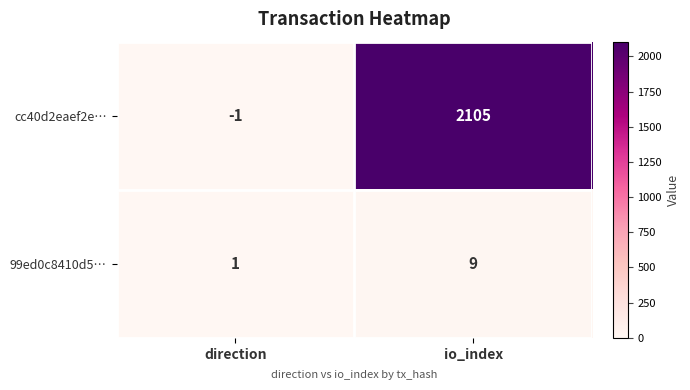

Where is 99ed0c8410d5… nearest to the value 5?

direction